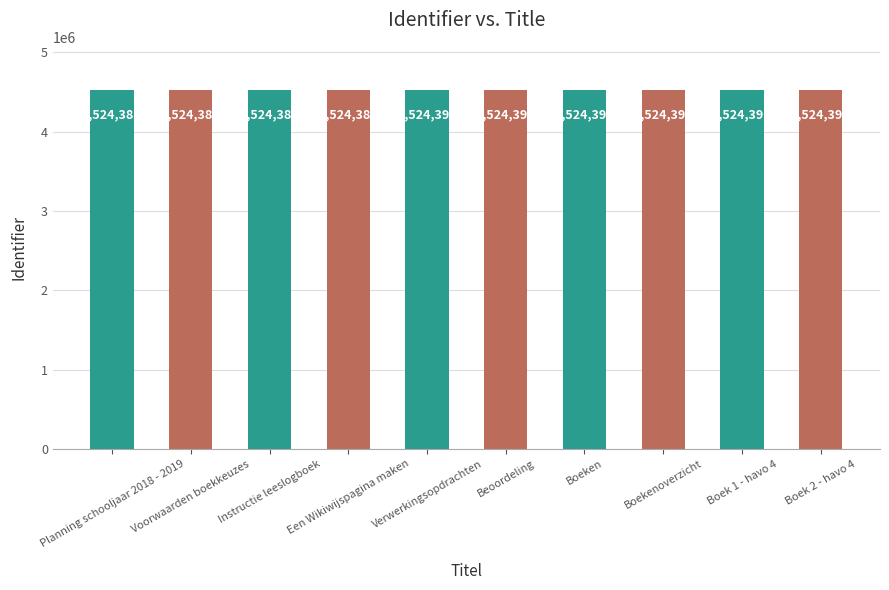

Which has a higher value, Boeken or Een Wikiwijspagina maken?

Boeken